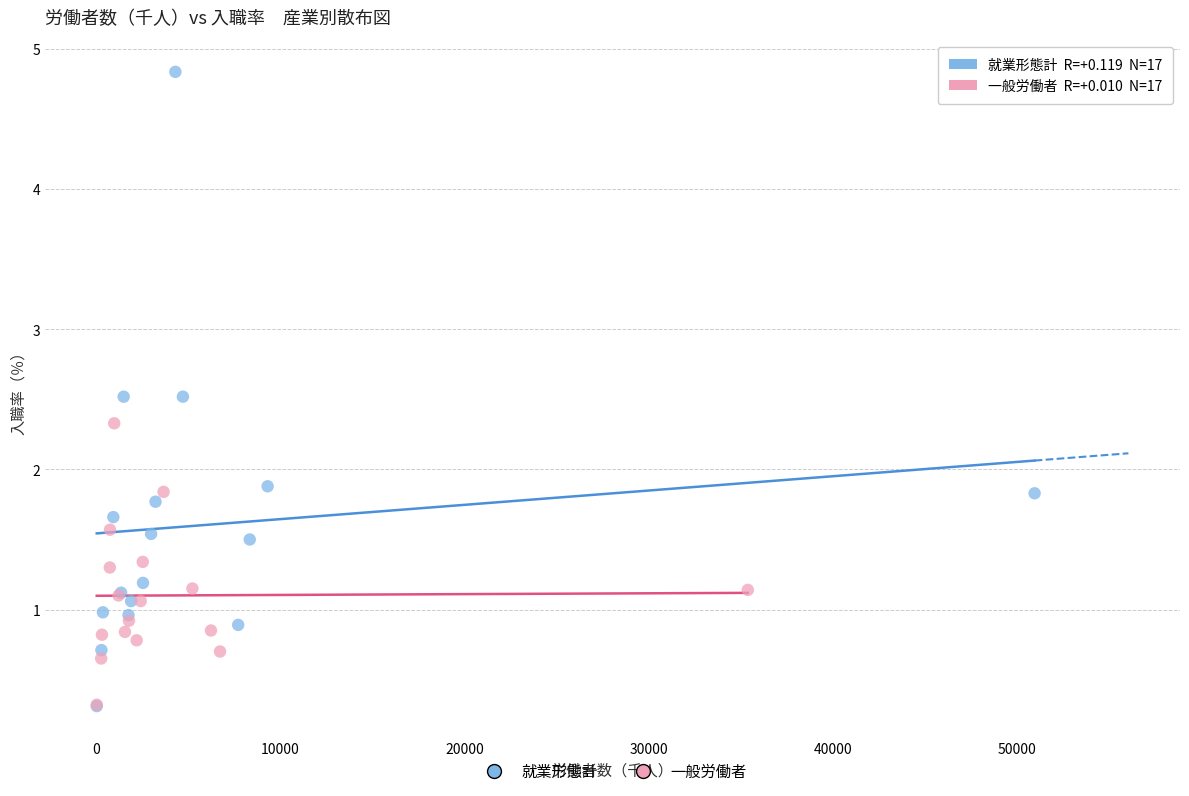

Which series contains the highest Y value?

就業形態計